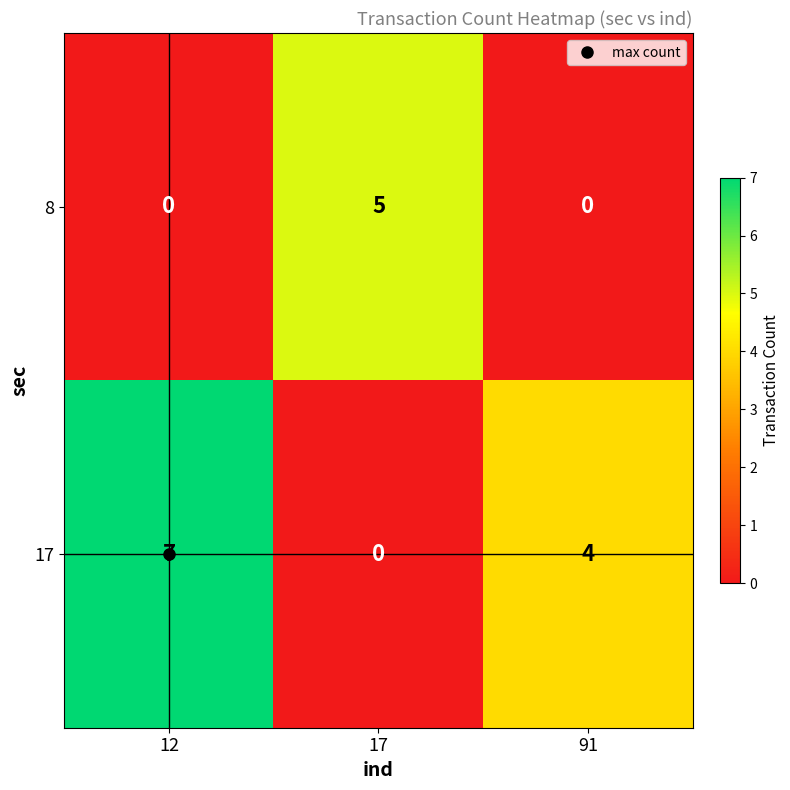

Rank the series by their average value, from highest to lowest.

17, 8